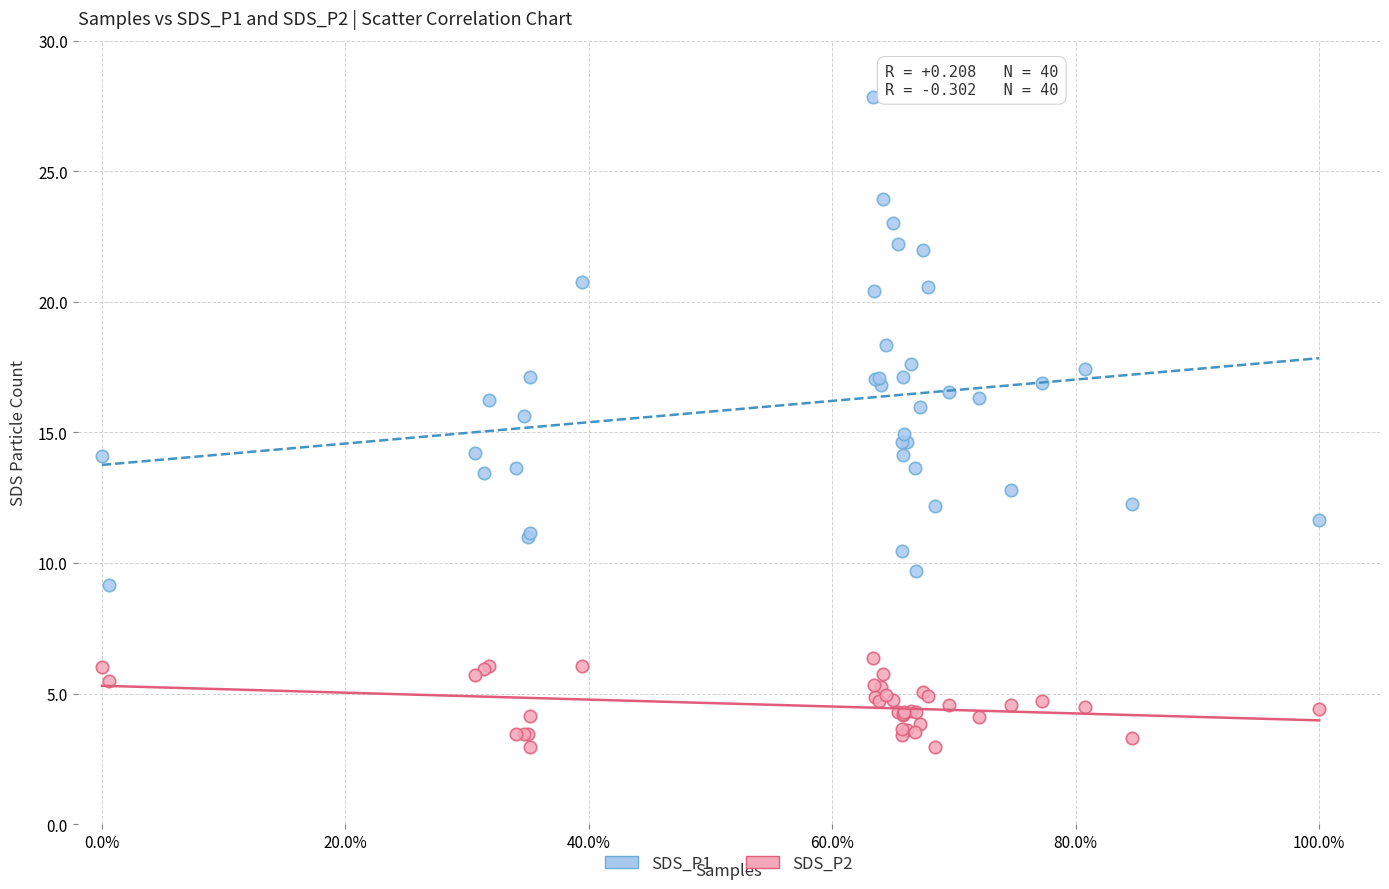

Which series contains the highest Y value?

SDS_P1